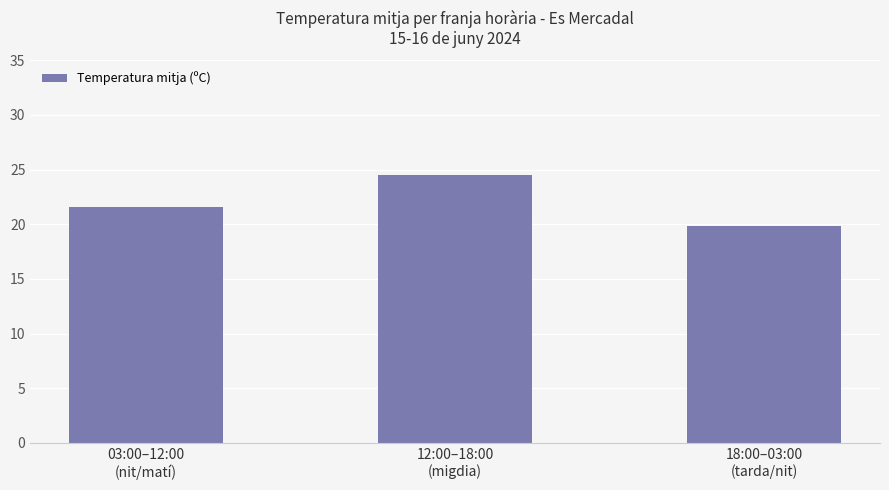

What is the sum of all values?

65.9